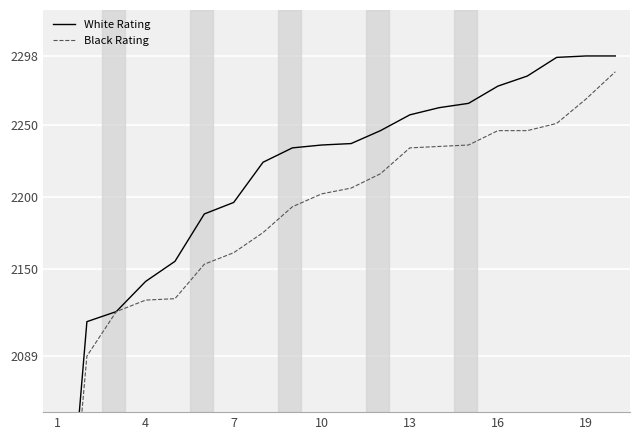

How many data points in White Rating are less than 2237?

10